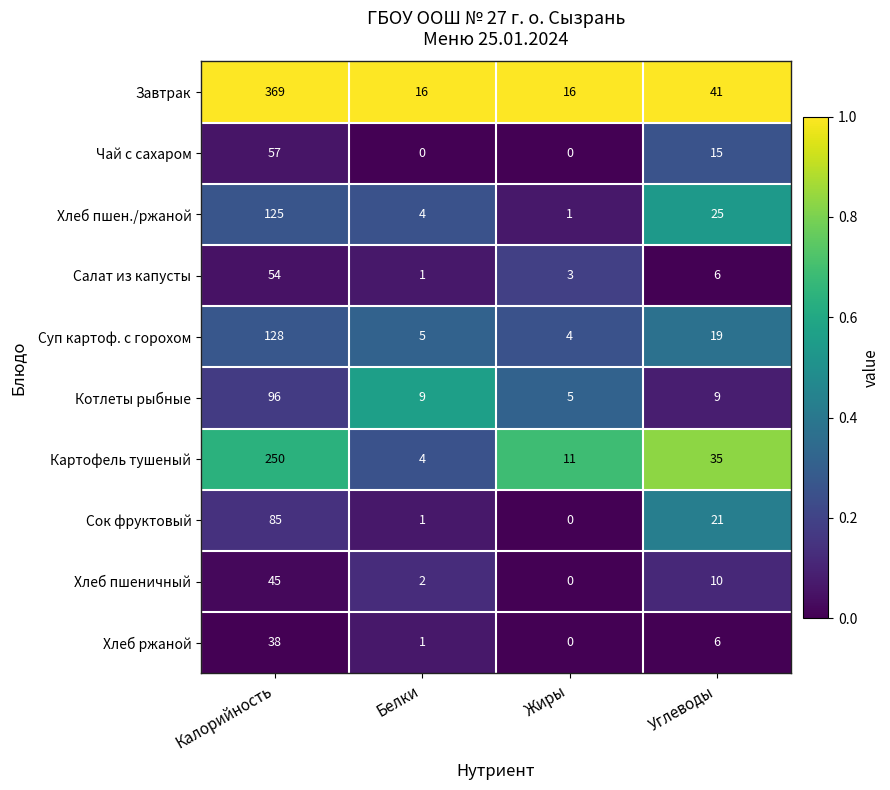

True or false: Картофель тушеный has a value of 250 at Калорийность.

True